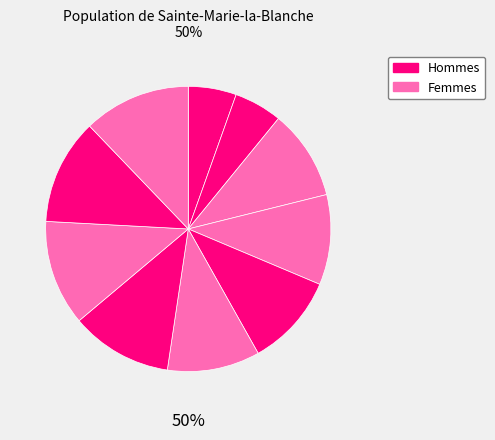

To the nearest percent, what percentage of the pie is 7810?

12%